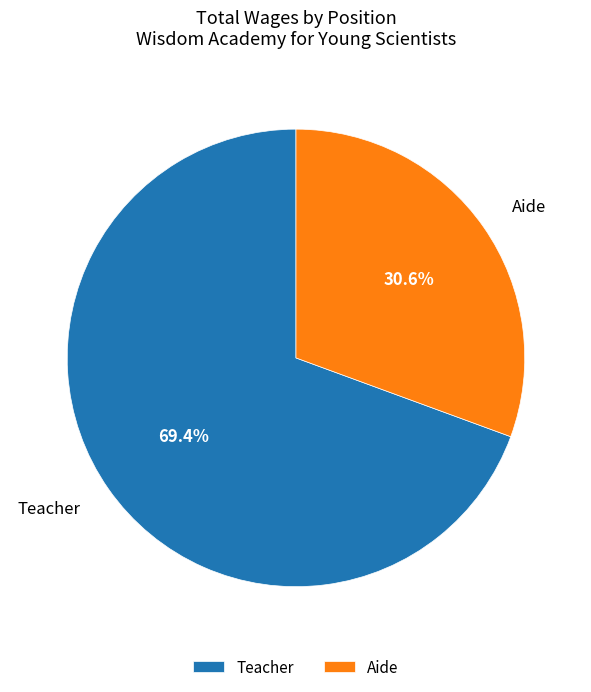

To the nearest percent, what is the combined percentage of Aide and Teacher?

100%